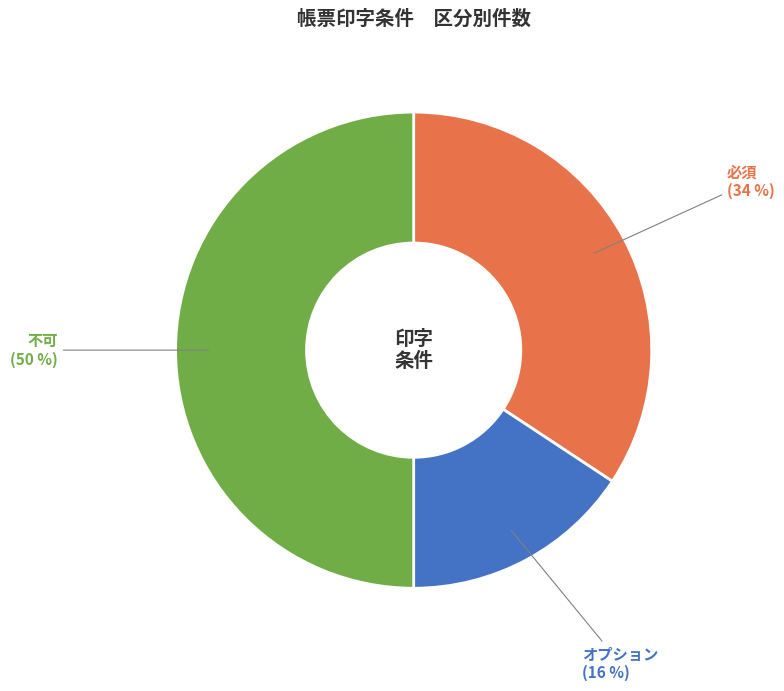

To the nearest percent, what portion does 必須 represent?

34%